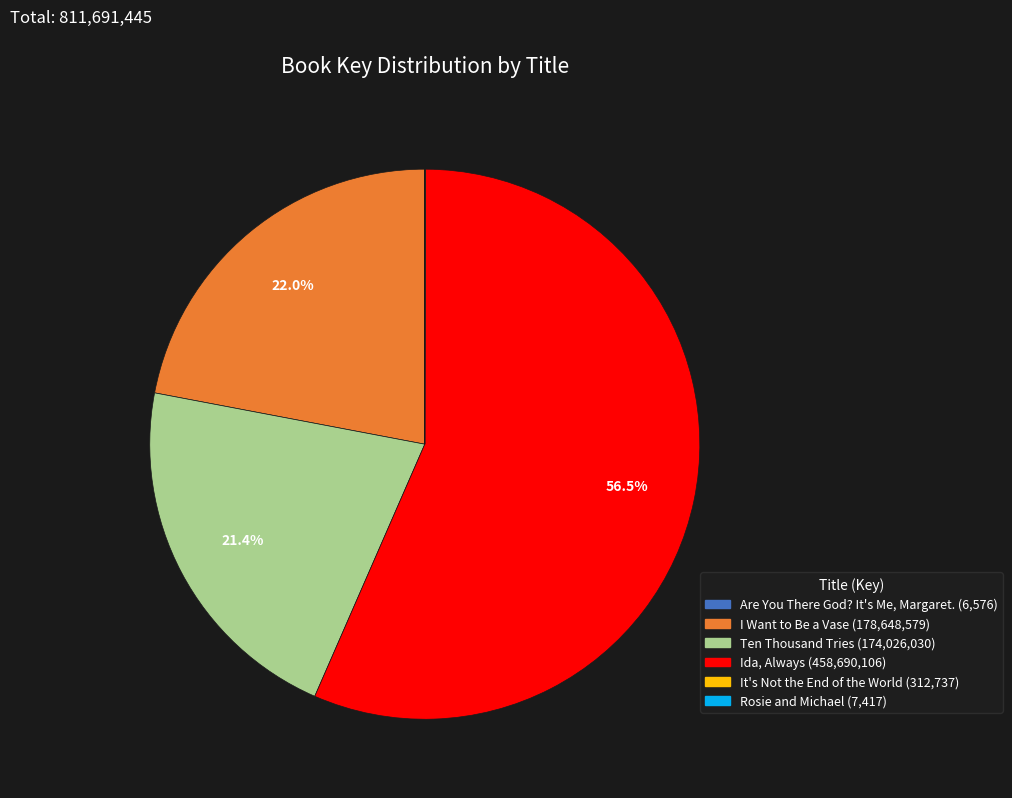

Approximately how many times larger is the value at Ida, Always compared to I Want to Be a Vase?

2.6